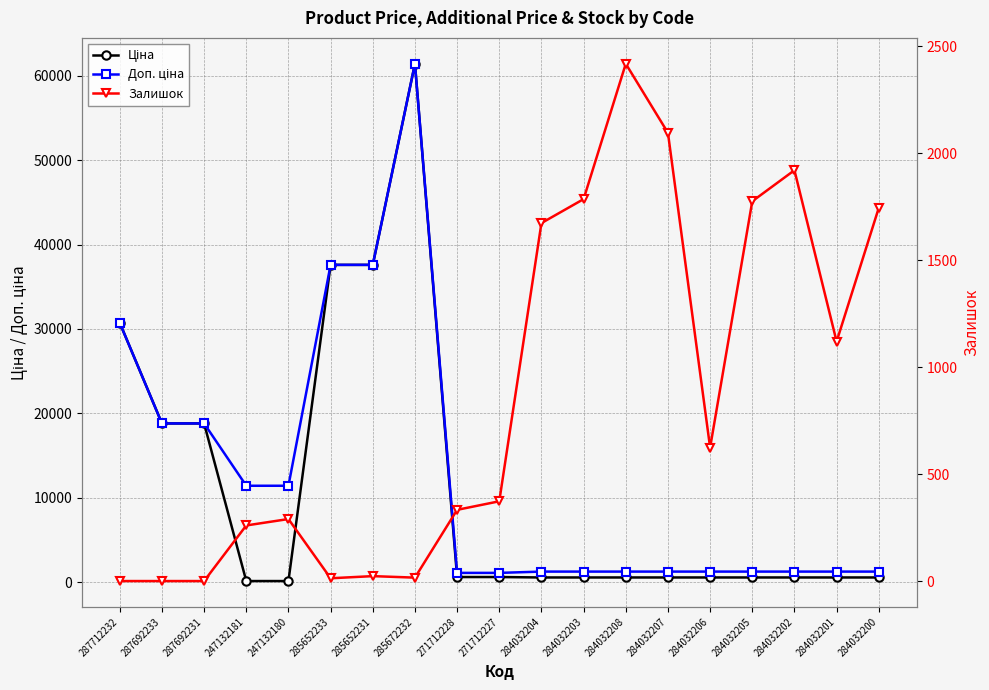

Does the chart have visible grid lines?

Yes